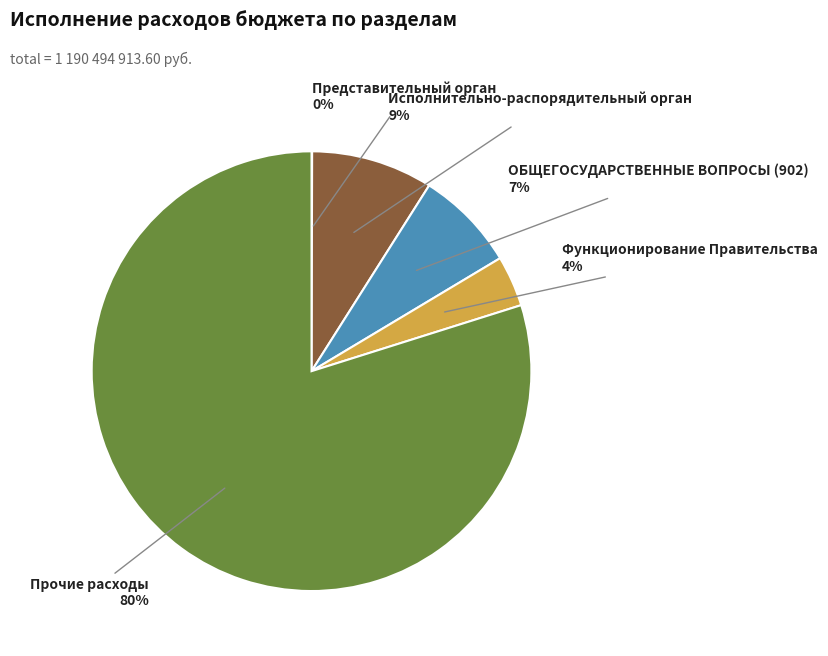

To the nearest percent, what percentage of the pie is Прочие расходы?

80%